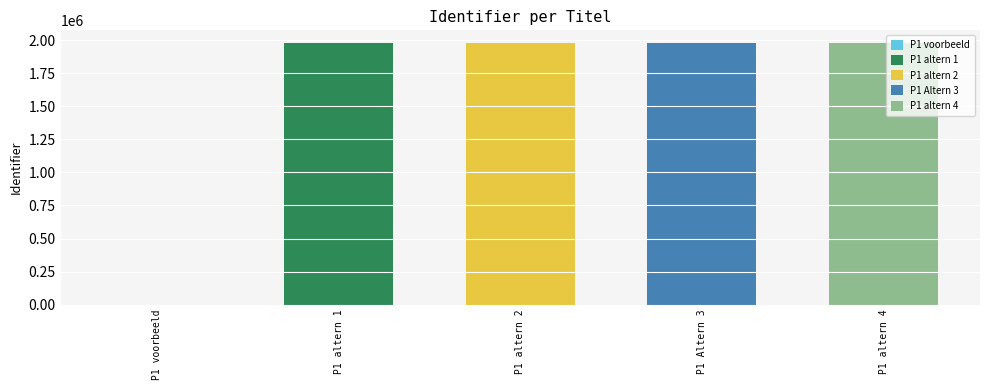

What is the average value?

1580258